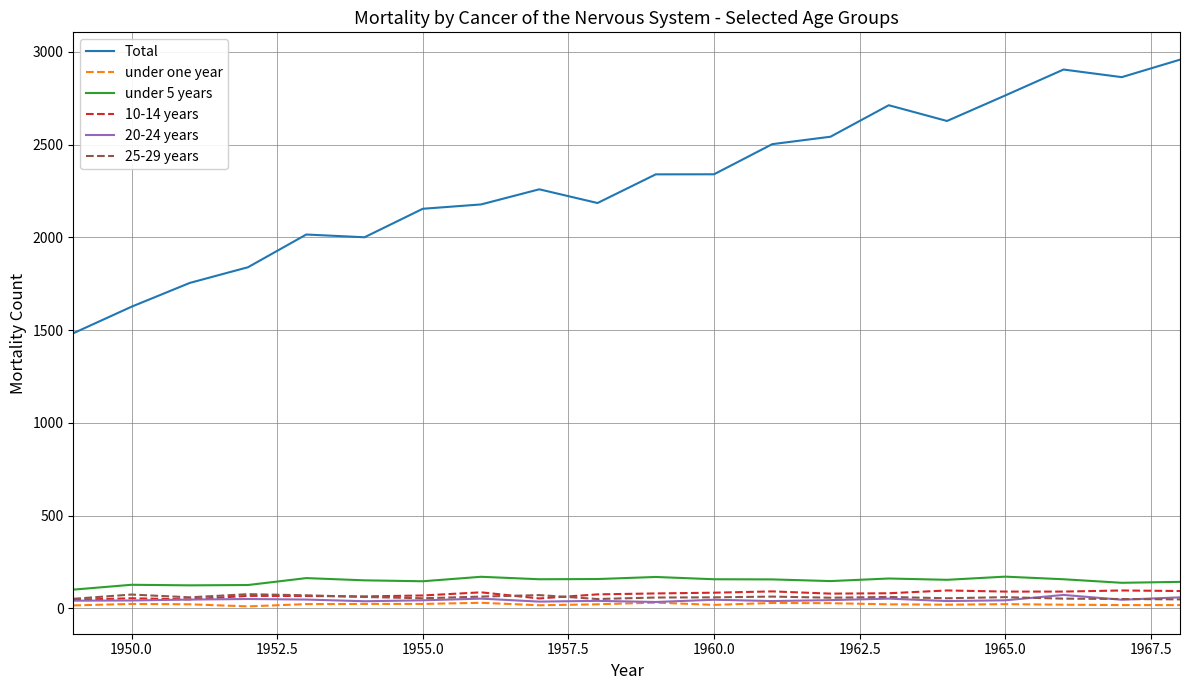

What is the lowest value of the under 5 years series?

101.6